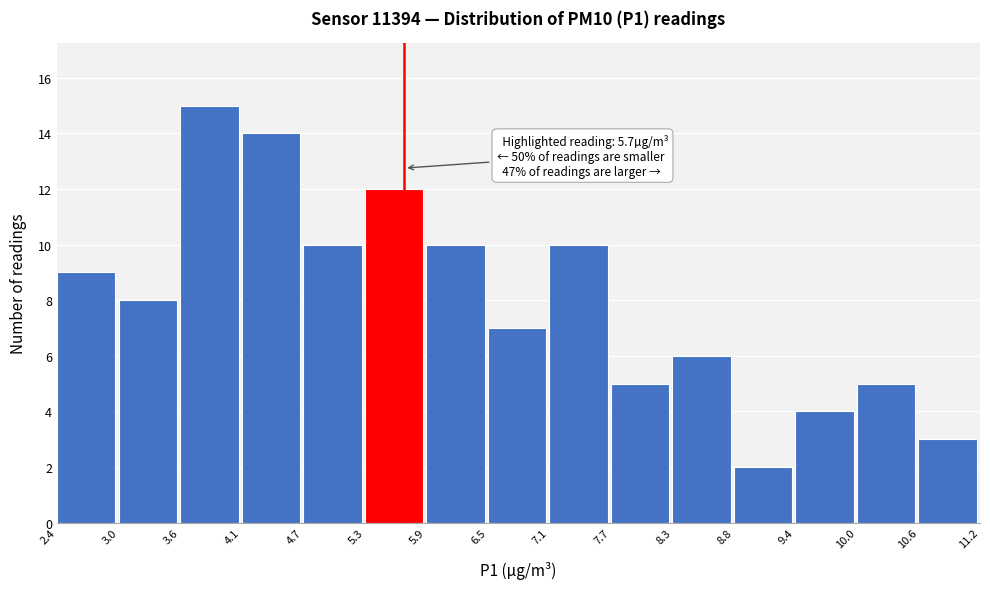

Which range on the x-axis has the tallest bar?

3.6 to 4.1